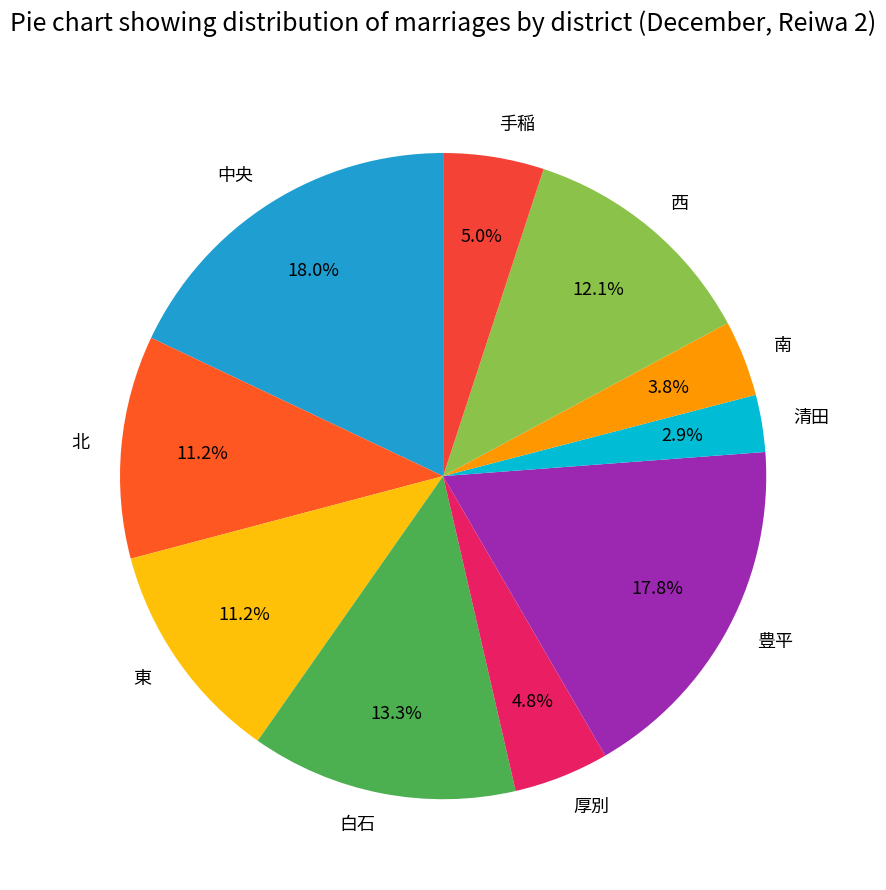

What percentage is NOT represented by 西?

87.9%